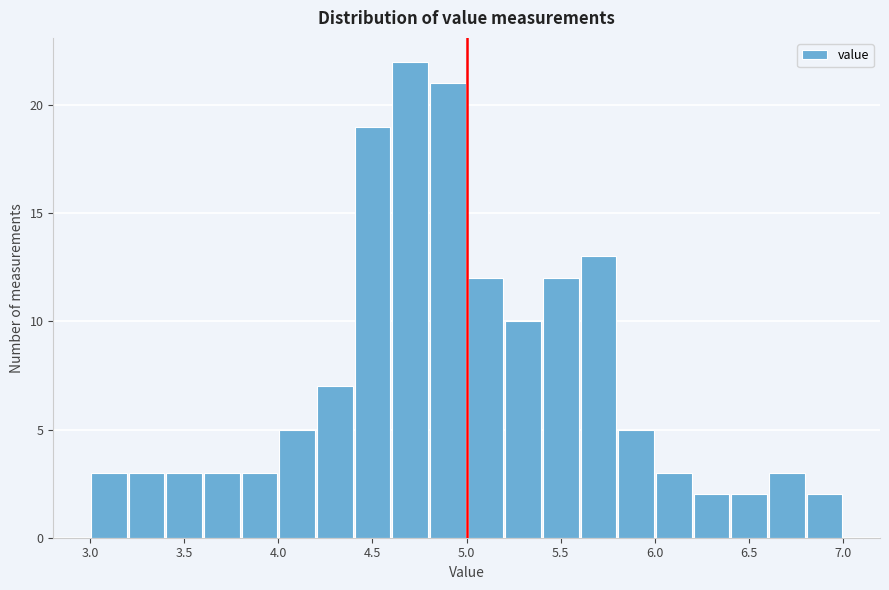

Reading left to right, list every bar in this chart as the range it spans on the x-axis followed by its height. The values are not printed on the chart, so give them approximately, as read against the axis.

3.0 to 3.2: 3
3.2 to 3.4: 3
3.4 to 3.6: 3
3.6 to 3.8: 3
3.8 to 4.0: 3
4.0 to 4.2: 5
4.2 to 4.4: 7
4.4 to 4.6: 19
4.6 to 4.8: 22
4.8 to 5.0: 21
5.0 to 5.2: 12
5.2 to 5.4: 10
5.4 to 5.6: 12
5.6 to 5.8: 13
5.8 to 6.0: 5
6.0 to 6.2: 3
6.2 to 6.4: 2
6.4 to 6.6: 2
6.6 to 6.8: 3
6.8 to 7.0: 2